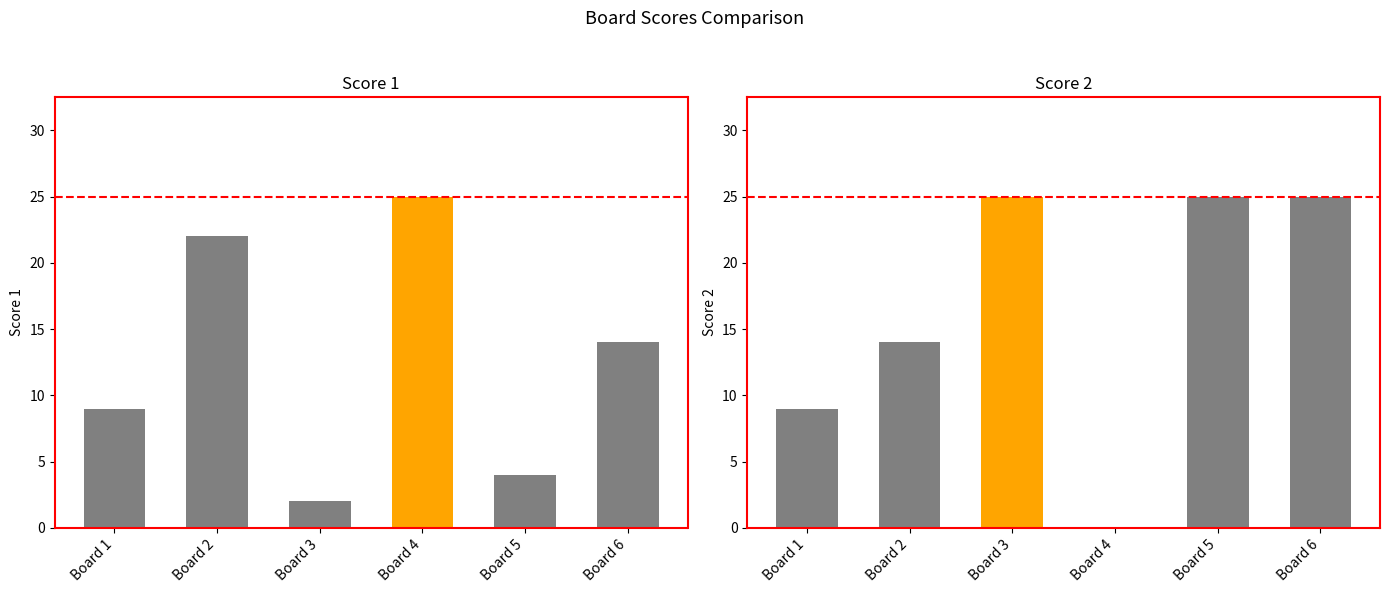

Does the chart contain any negative values?

No